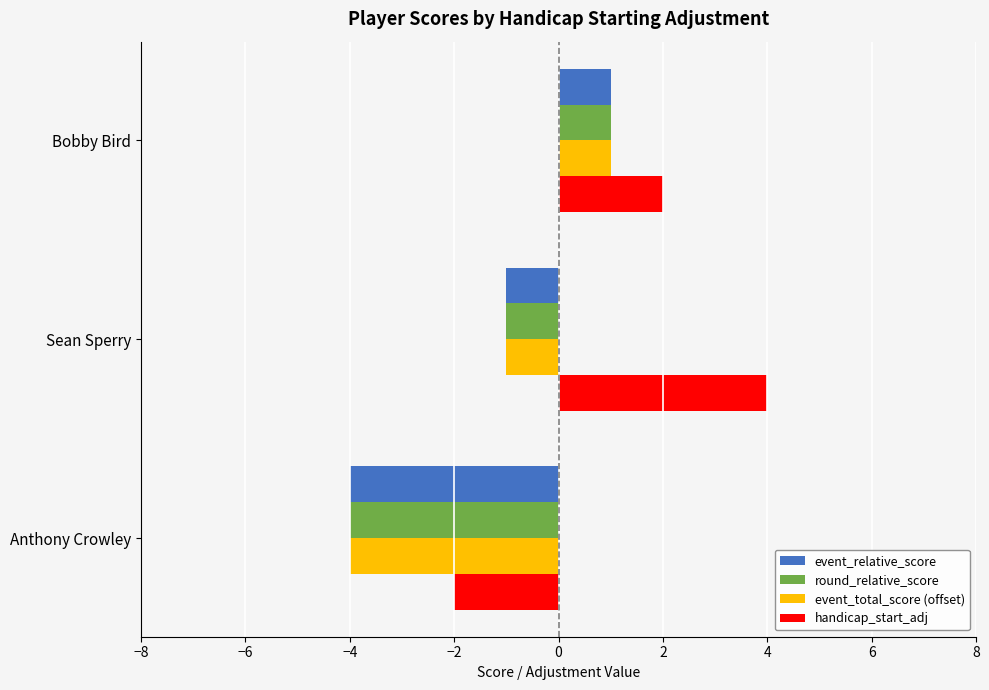

What is the sum of the handicap_start_adj values at Sean Sperry and Bobby Bird?

6